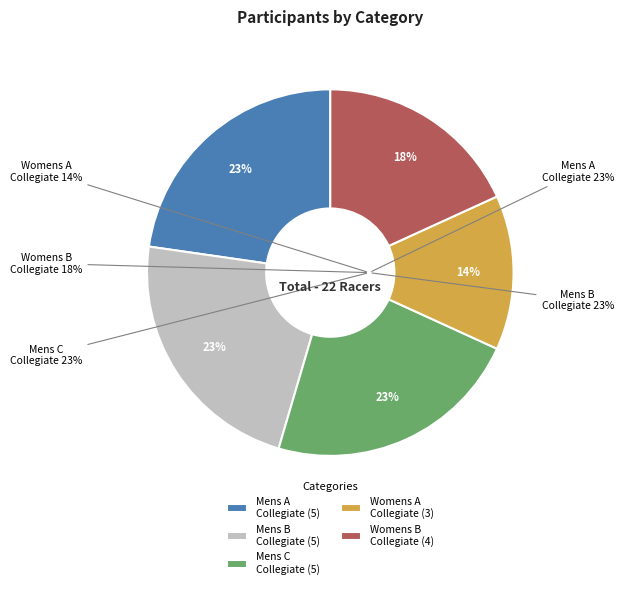

How many segments does this pie chart have?

5